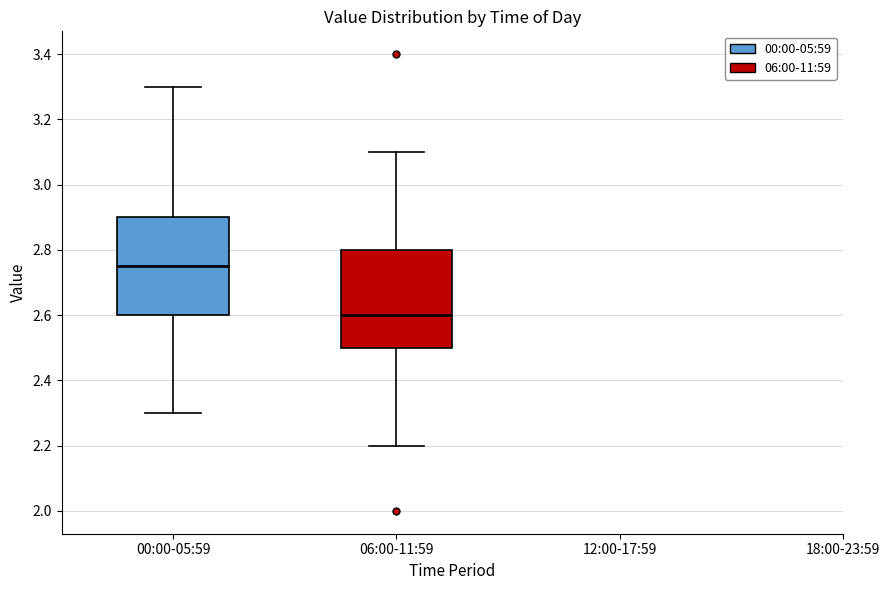

Which box has the lowest median line?

06:00-11:59